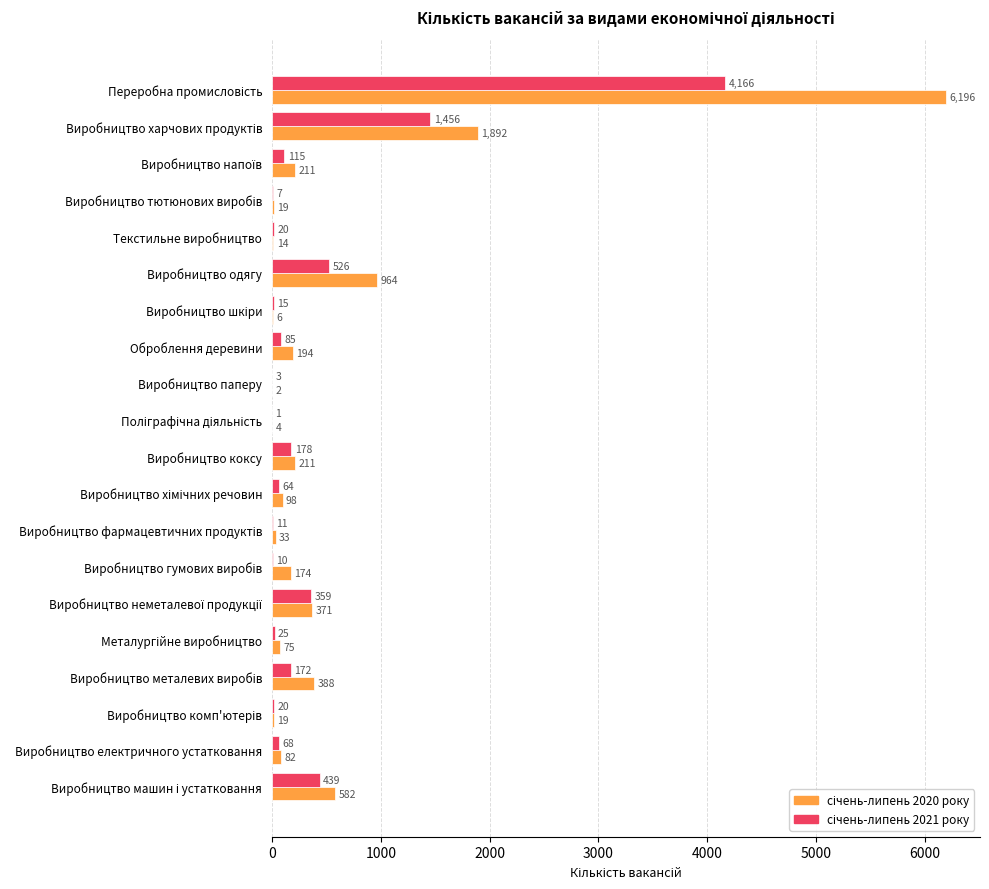

Count the number of data series in this chart.

2